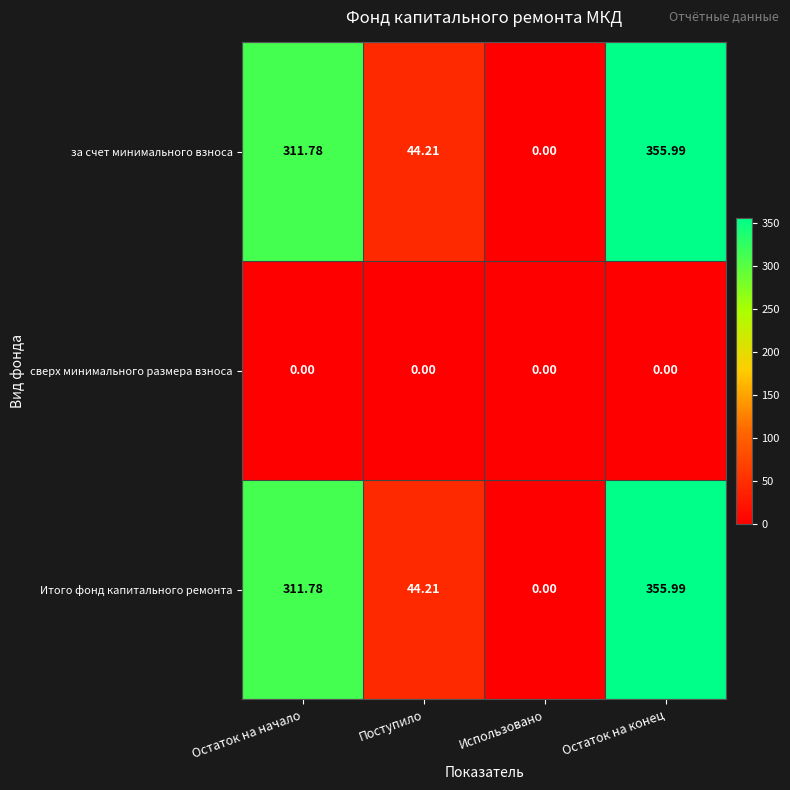

Count the number of data series in this chart.

3